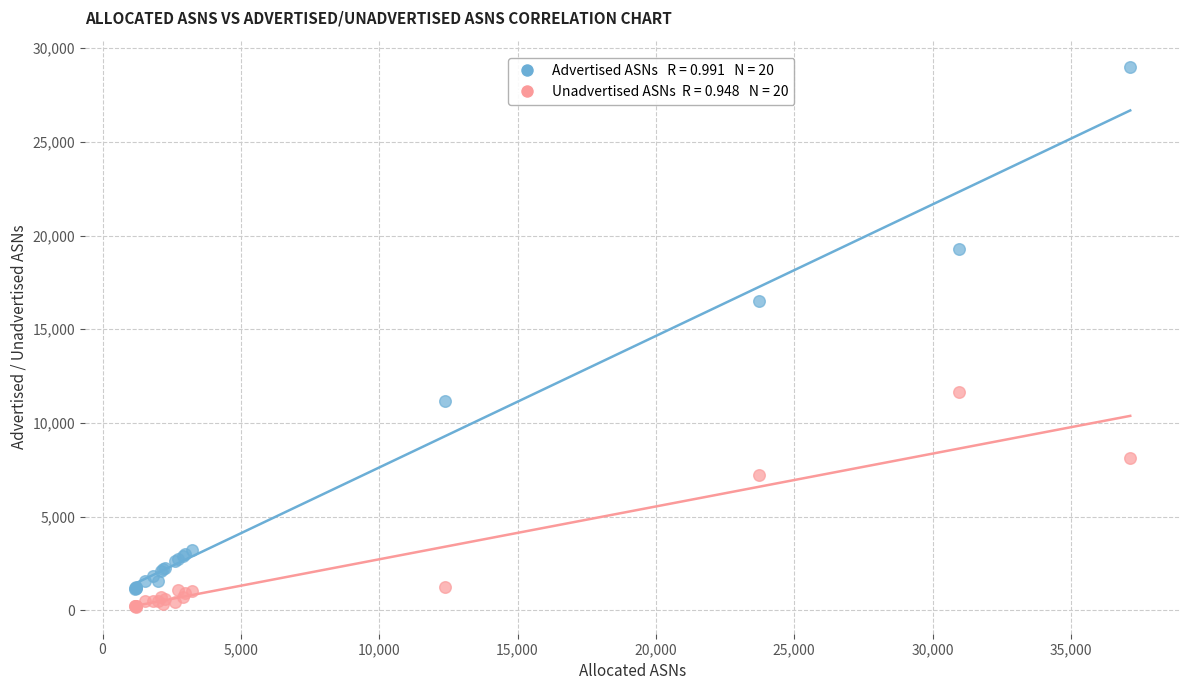

Across all series, what Y value is closest to 14602?

16503